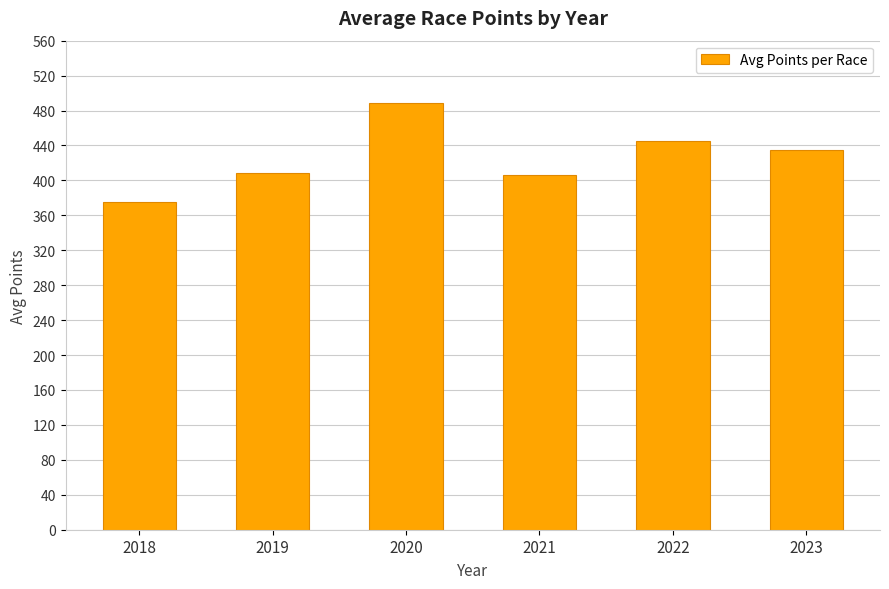

What is the change in value from 2021 to 2022?

+38.3